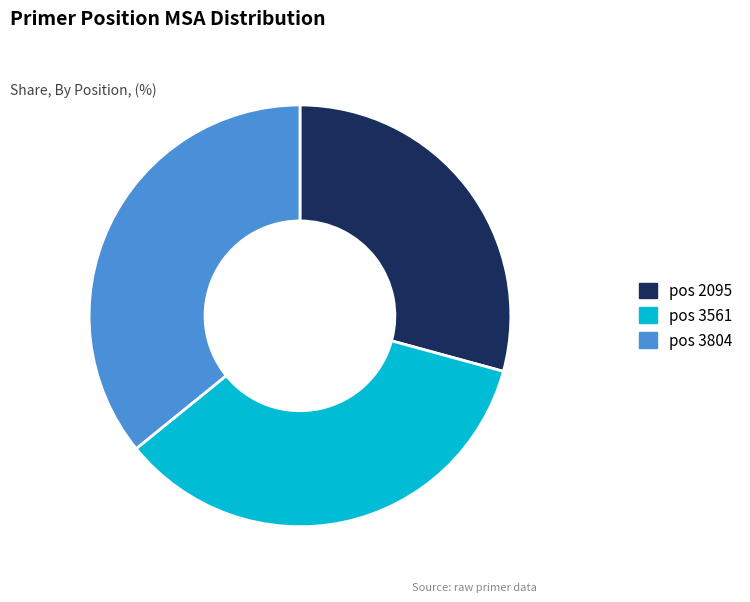

True or false: pos 2095 accounts for 16% of the total.

False